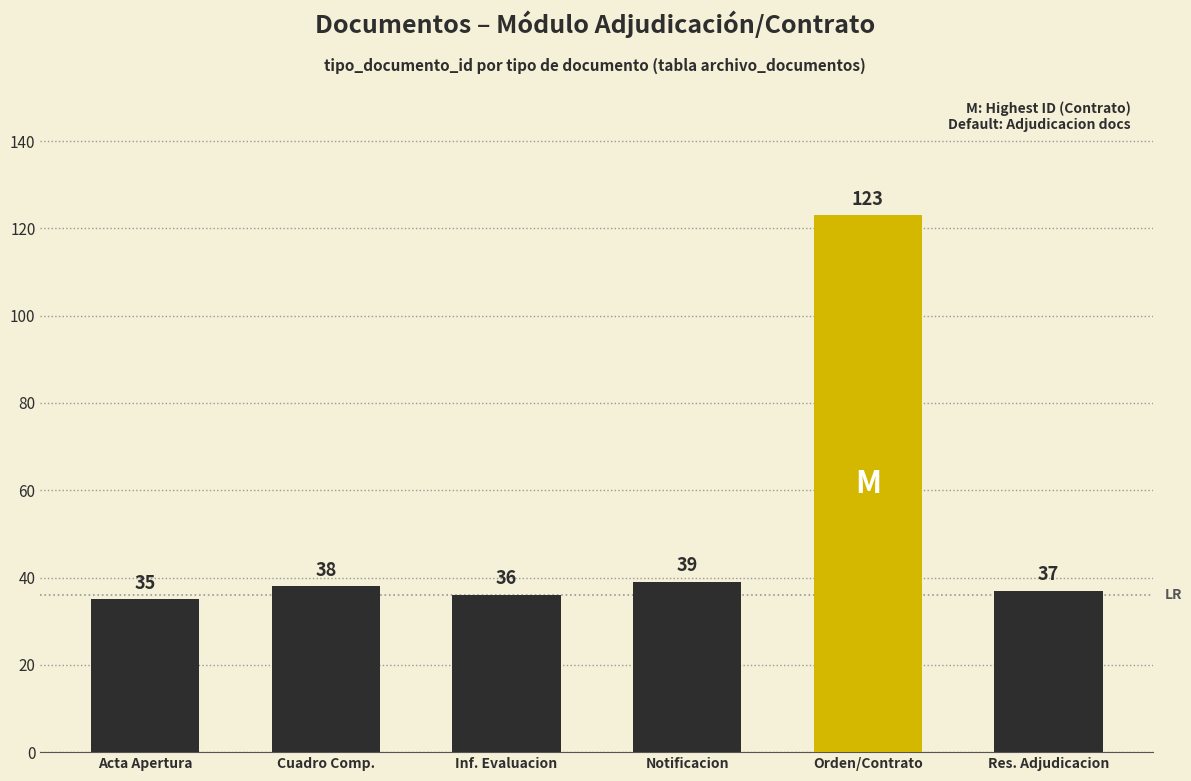

How many values are below 38?

3